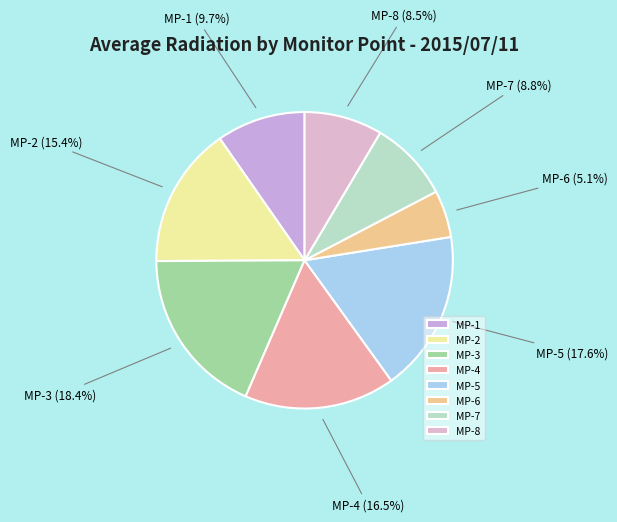

What percentage do MP-4 and MP-7 together represent?

25.3%